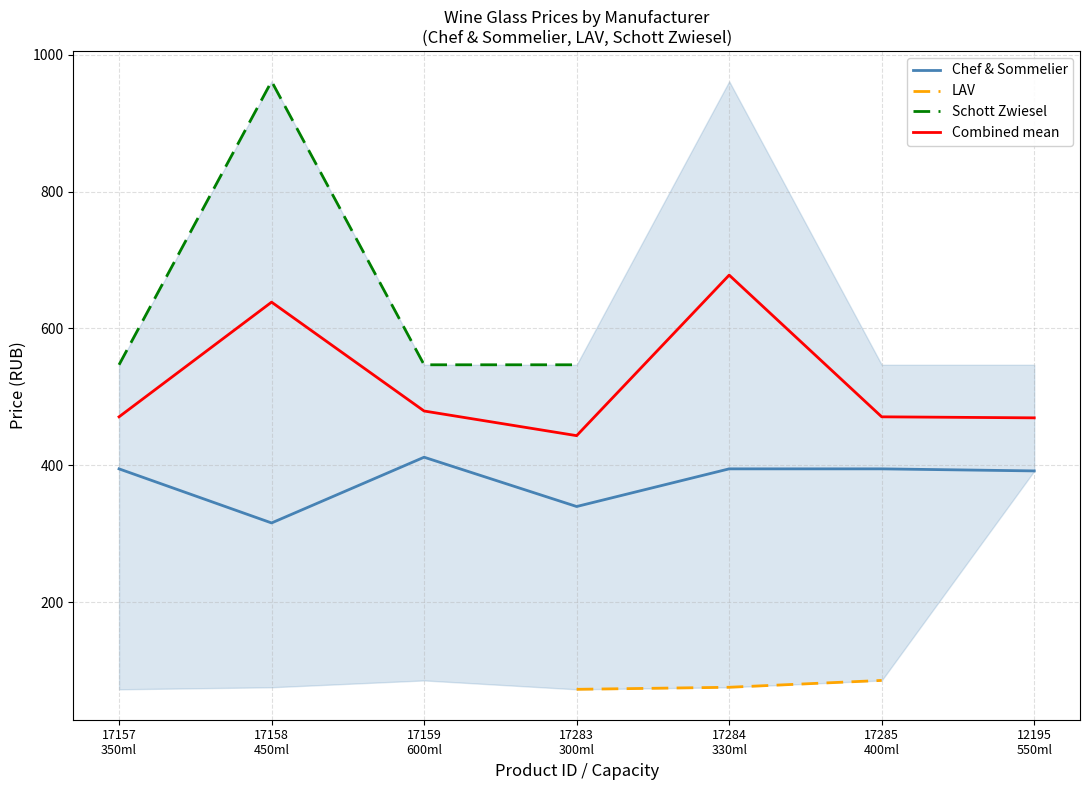

At how many categories does at least one series exceed 595?

2